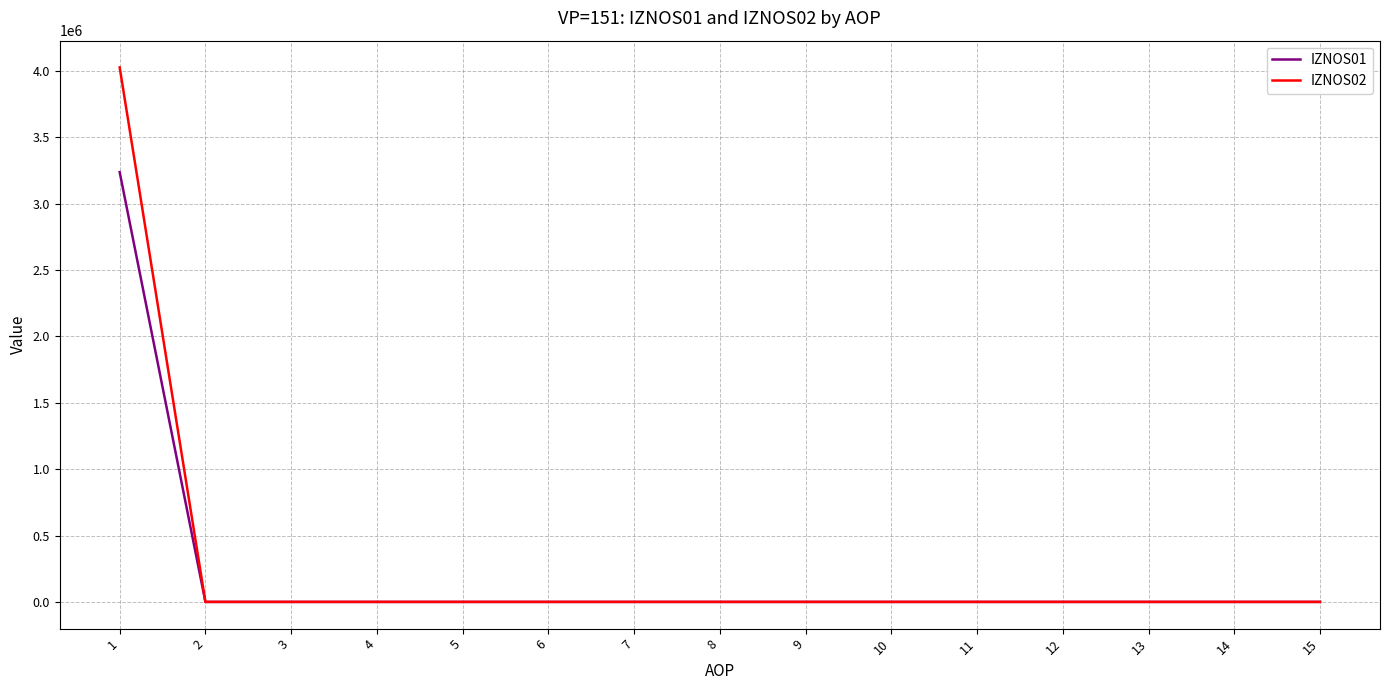

At how many categories does at least one series exceed 341946?

1